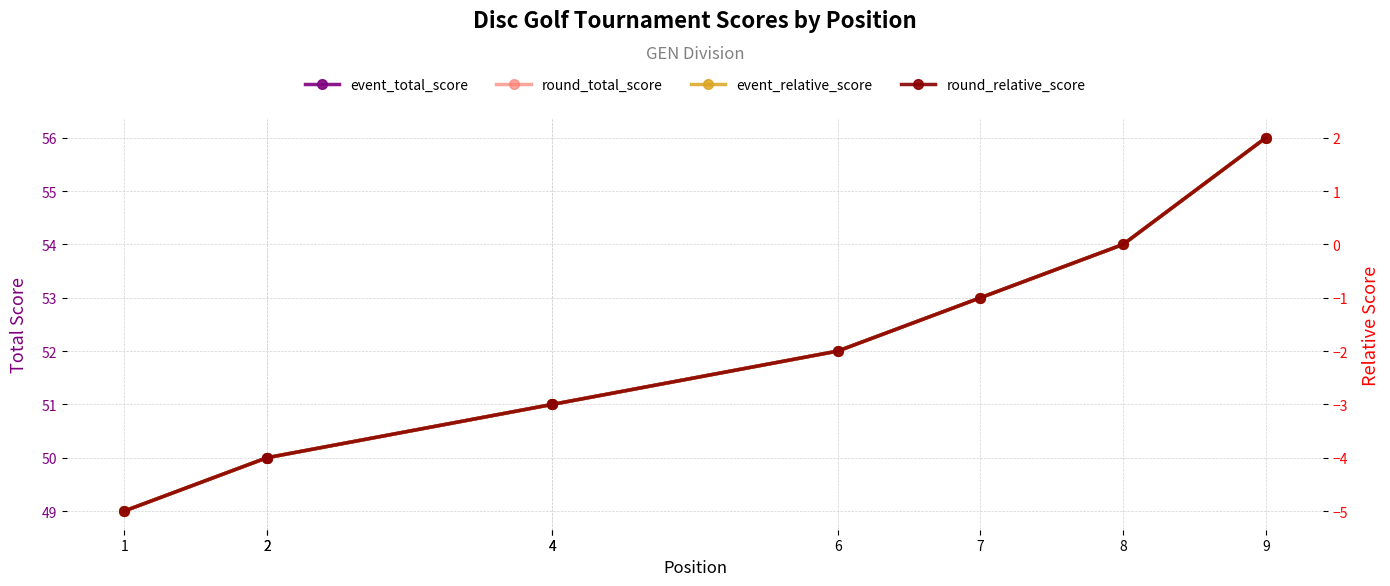

Count the round_relative_score values in the range -4 to -1.

6